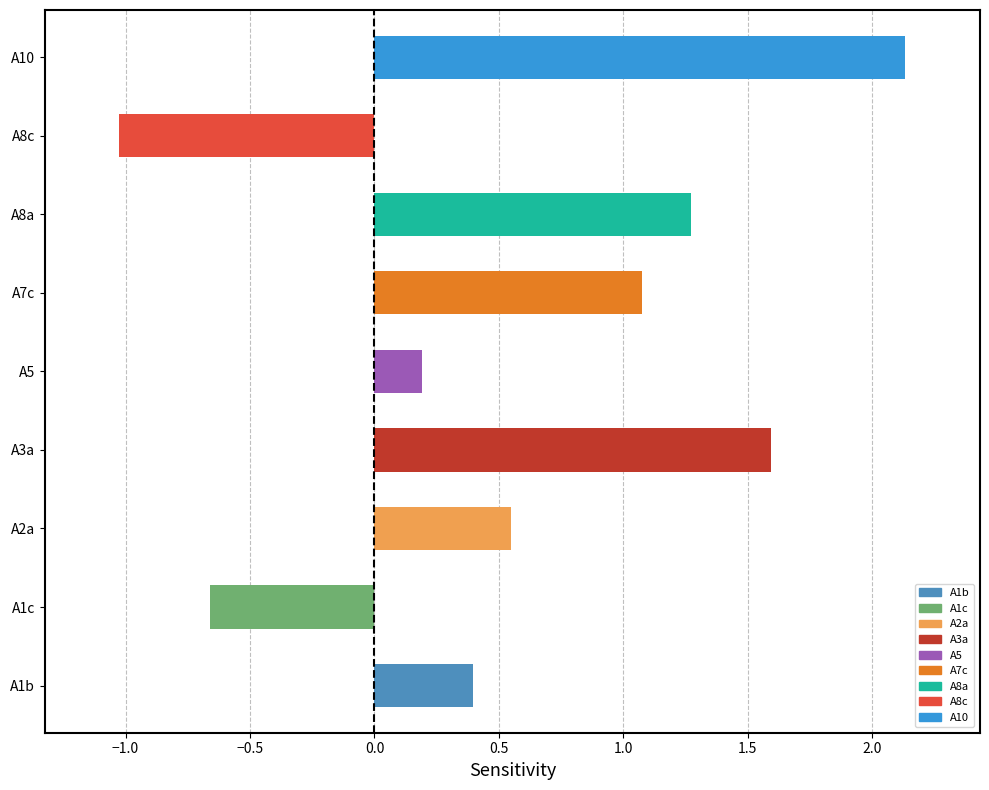

What is the change in value from A3a to A8a?

-0.3